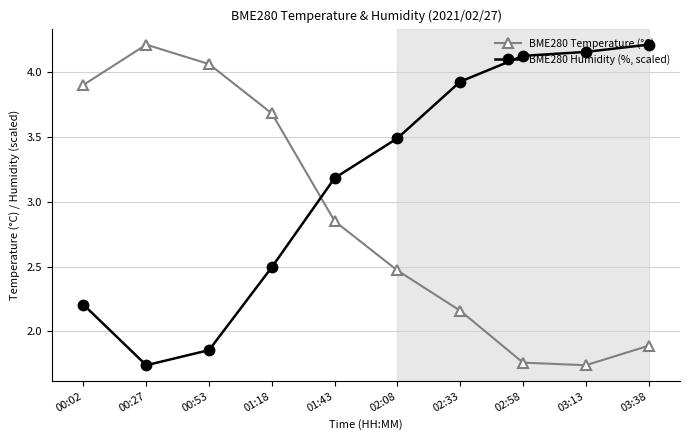

How many lines are shown in the chart?

2